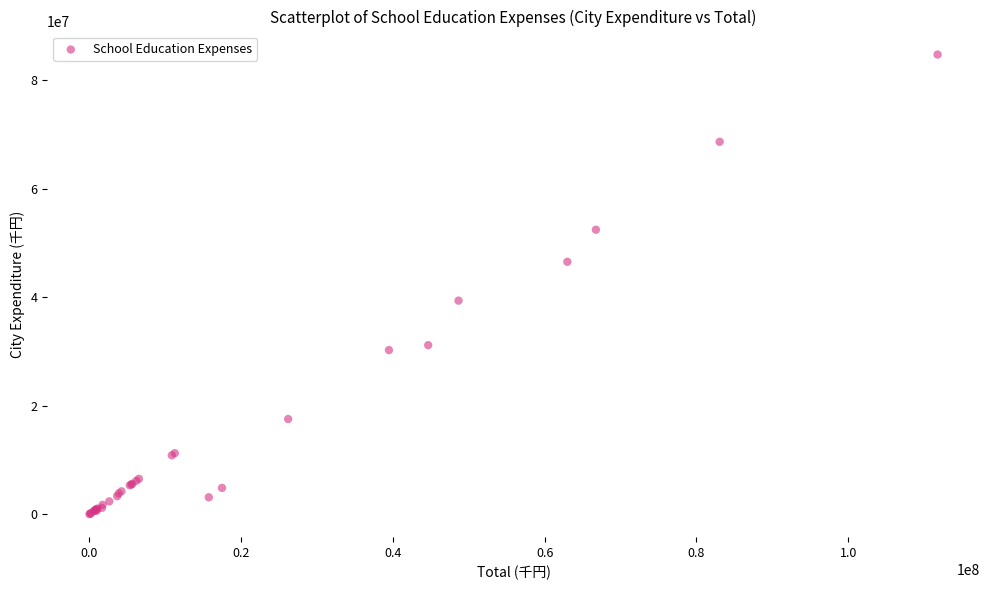

What Y value in the scatter plot is closest to 42368692?

39368736